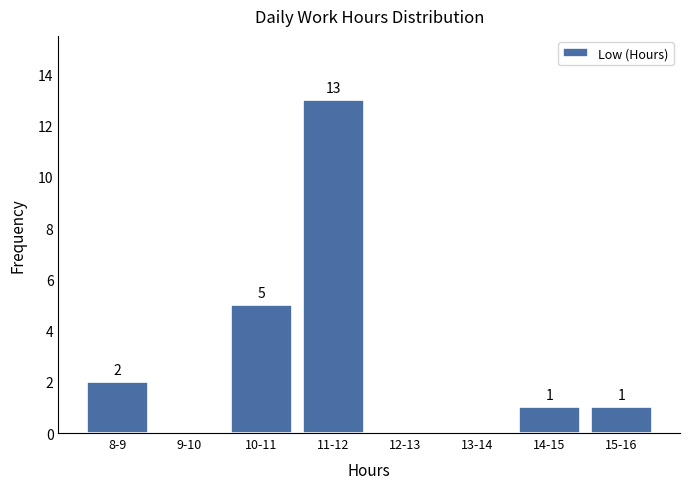

Reading right to left, list all the values displayed in this chart.

15-16=1	14-15=1	13-14=0	12-13=0	11-12=13	10-11=5	9-10=0	8-9=2